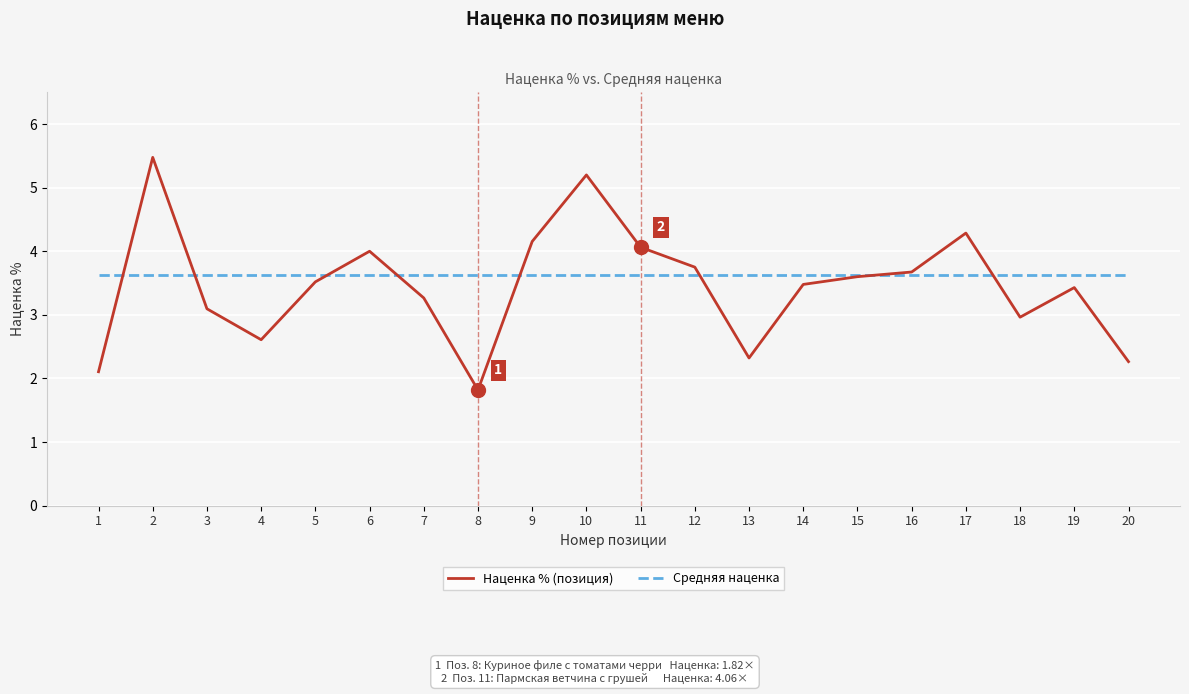

Reading right to left, list all the values displayed in this chart.

Наценка % (позиция): 2.3	3.4	3.0	4.3	3.7	3.6	3.5	2.3	3.8	4.1	5.2	4.2	1.8	3.3	4.0	3.5	2.6	3.1	5.5	2.1
Средняя наценка: 3.6	3.6	3.6	3.6	3.6	3.6	3.6	3.6	3.6	3.6	3.6	3.6	3.6	3.6	3.6	3.6	3.6	3.6	3.6	3.6